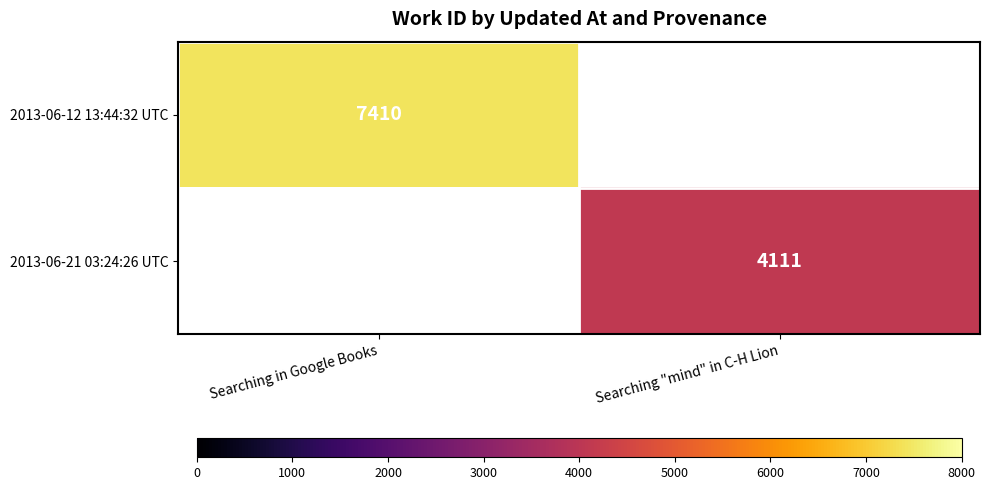

The 2013-06-21 03:24:26 UTC series shows 4111 at Searching "mind" in C-H Lion. True or false?

True